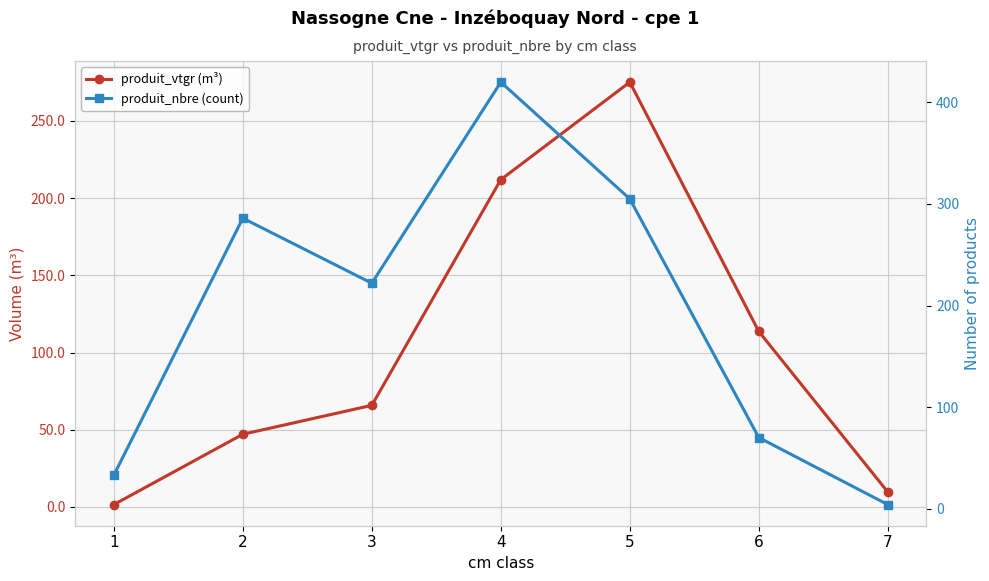

Reading left to right, what are all the values shown in this chart?

produit_vtgr (m³): 1=1.5	2=47.1	3=65.8	4=212.0	5=275.1	6=113.7	7=9.7
produit_nbre (count): 1=33.0	2=286.0	3=222.0	4=420.0	5=305.0	6=70.0	7=4.0